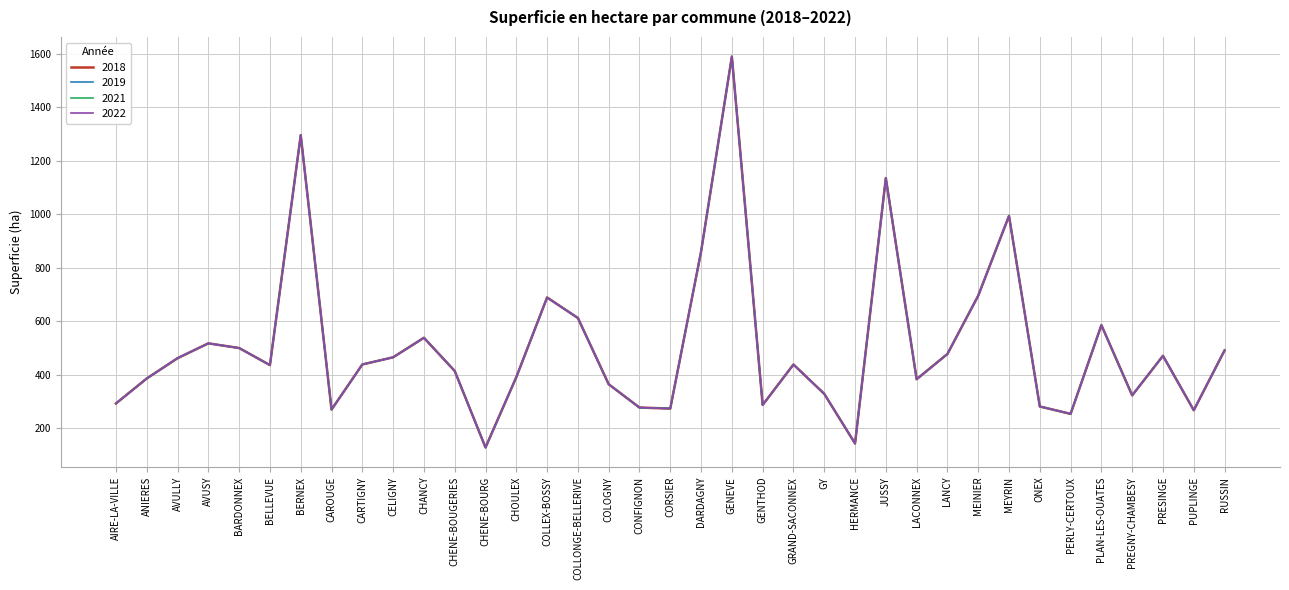

How many series are shown in this chart?

4